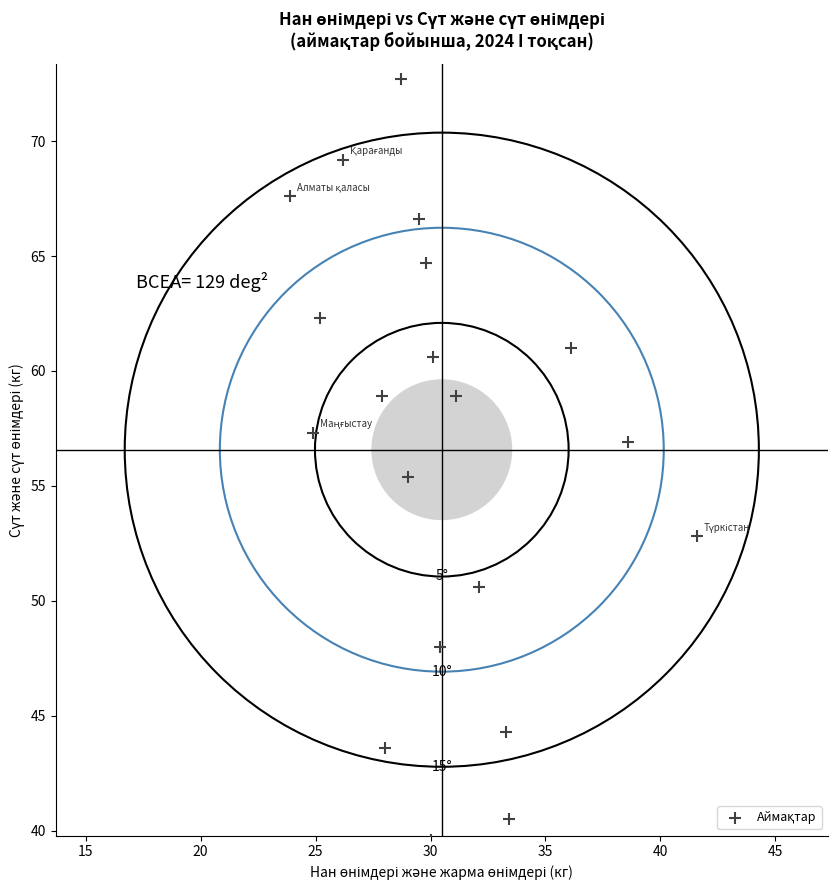

What is the range of Y values (max minus min)?

33.1